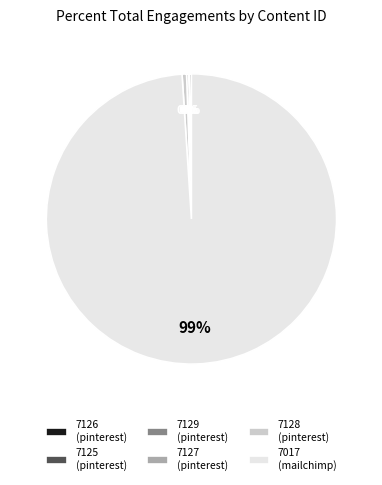

Which slice represents more than half of the pie?

7017 (mailchimp)